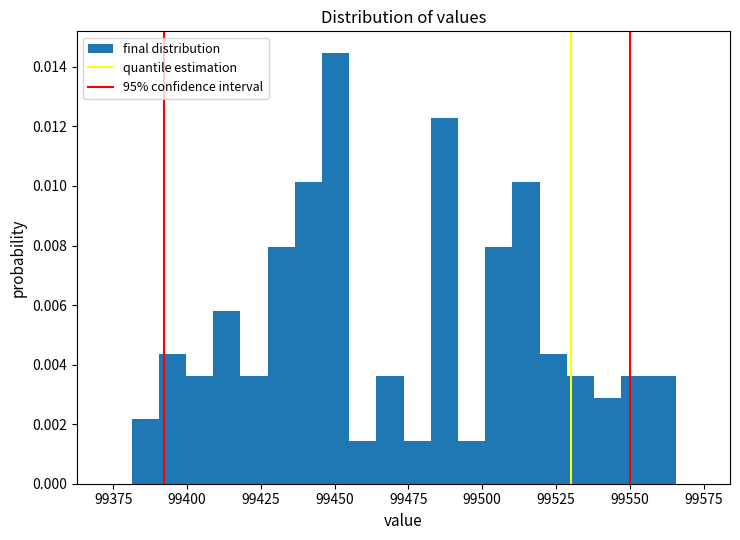

Around what value on the x-axis is the tallest bar? Give the approximate position of its centre, as read against the axis.

99450